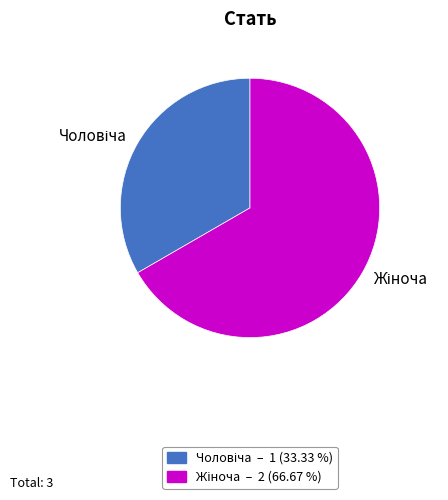

Is there a majority slice in this chart?

Yes